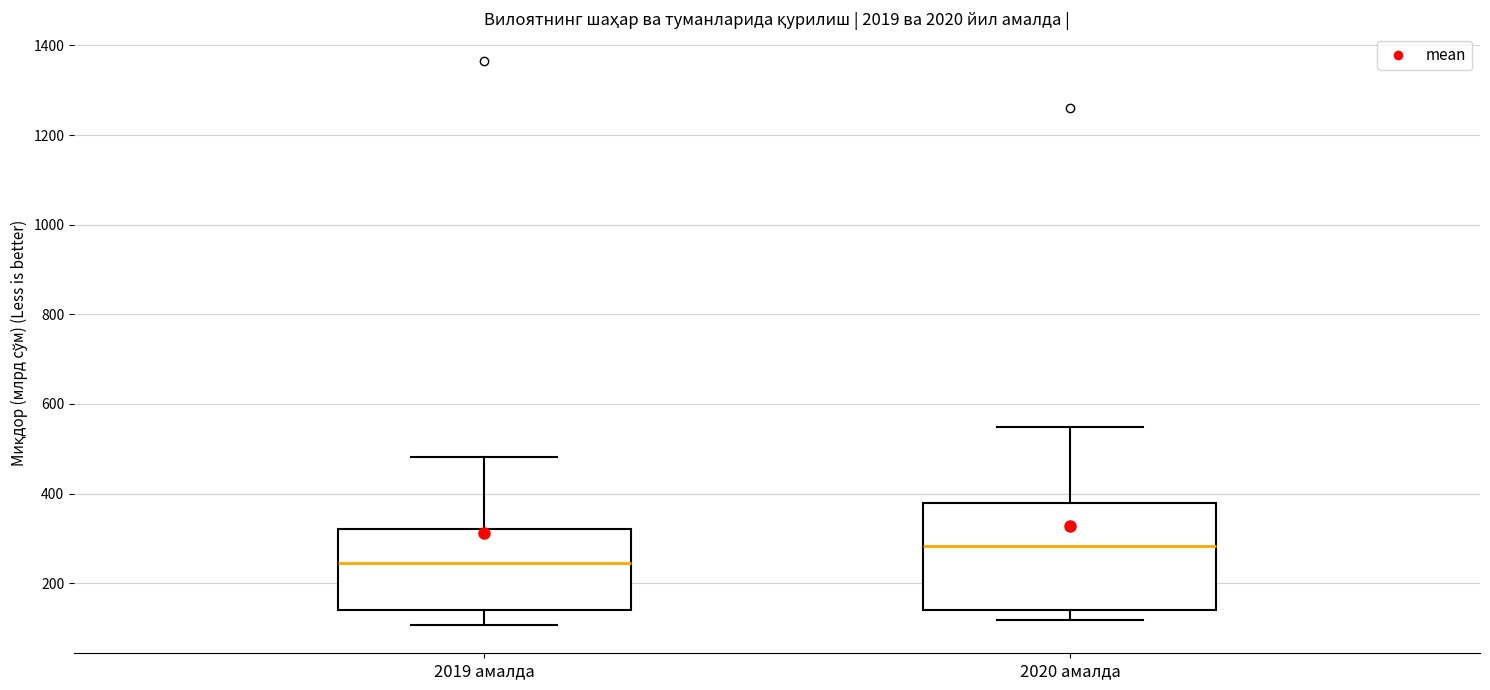

Which box has the lowest median line?

2019 амалда